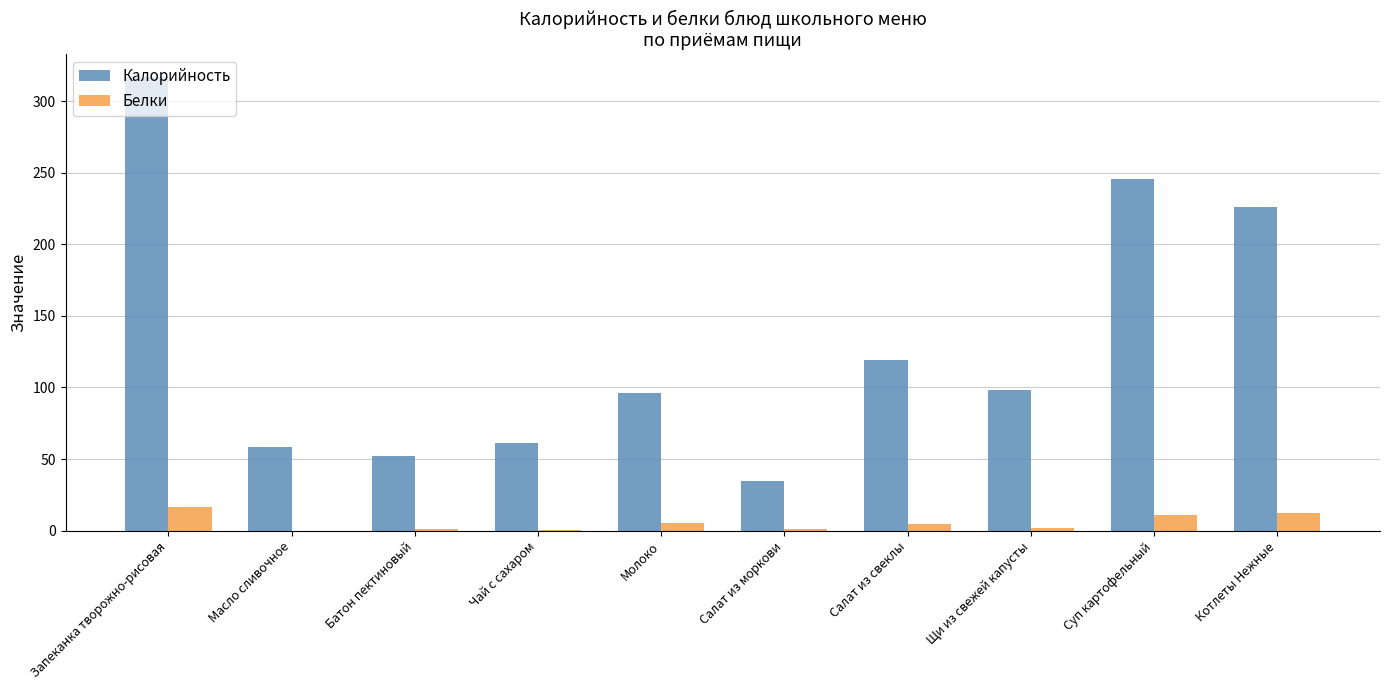

What is the total value across all series at Масло сливочное?

58.3